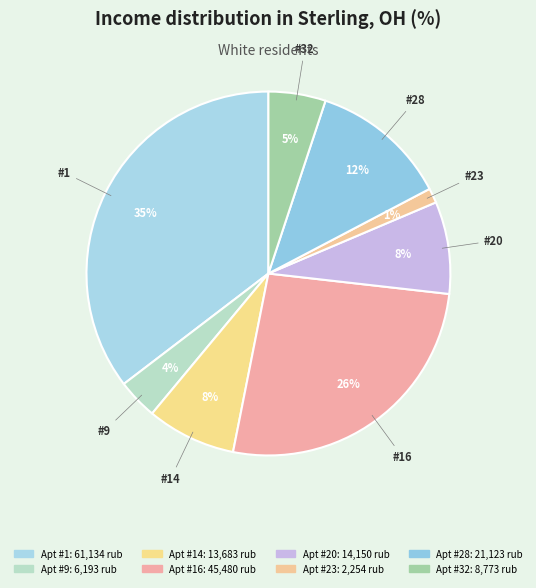

How many segments does this pie chart have?

8